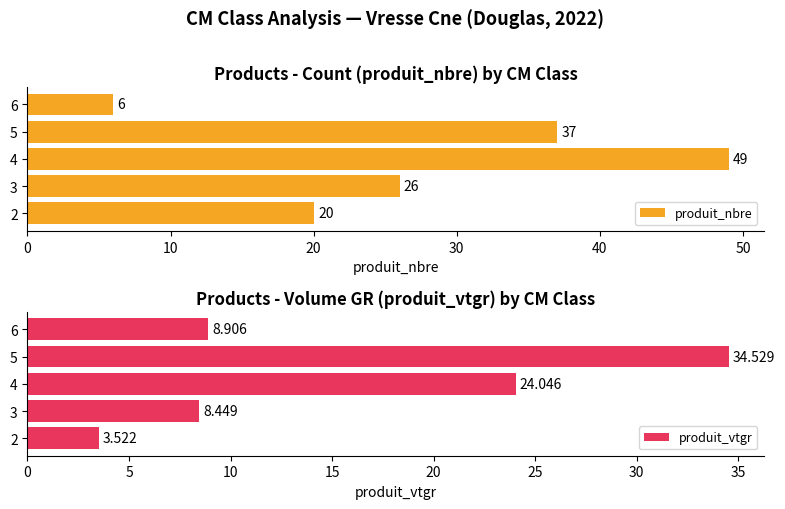

Reading left to right, list all the values displayed in this chart.

produit_nbre: 20.0	26.0	49.0	37.0	6.0
produit_vtgr: 3.5	8.4	24.0	34.5	8.9